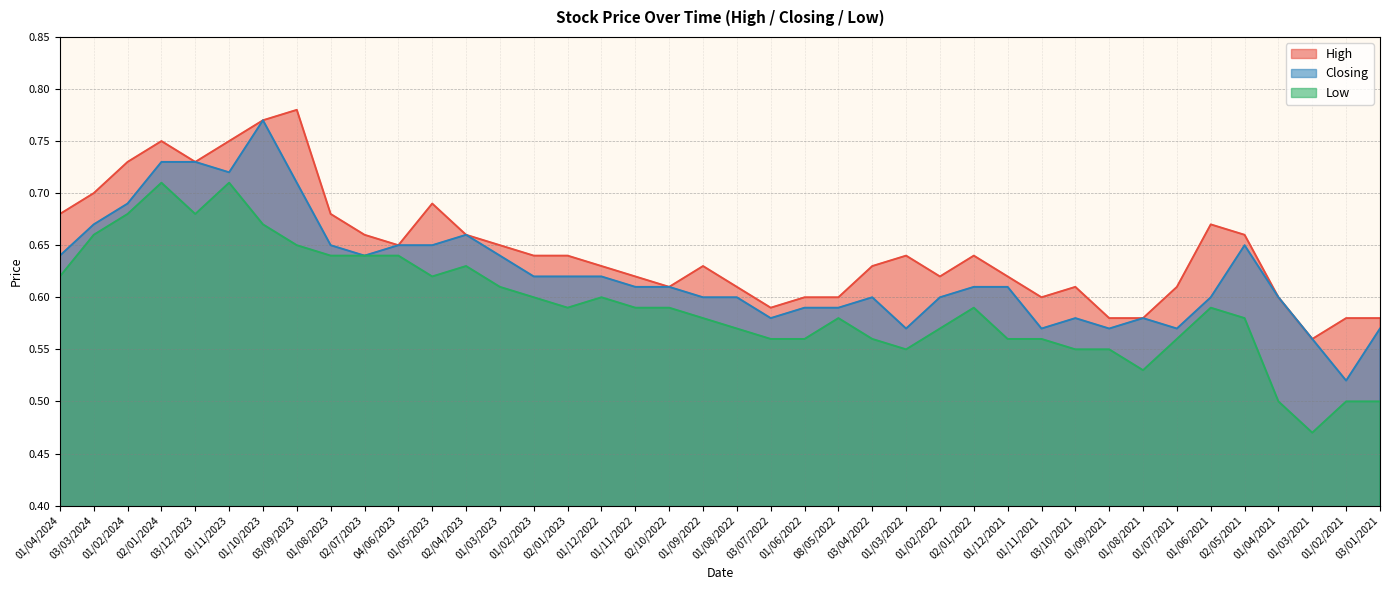

The value of High at 01/07/2021 is 1.0. True or false?

False